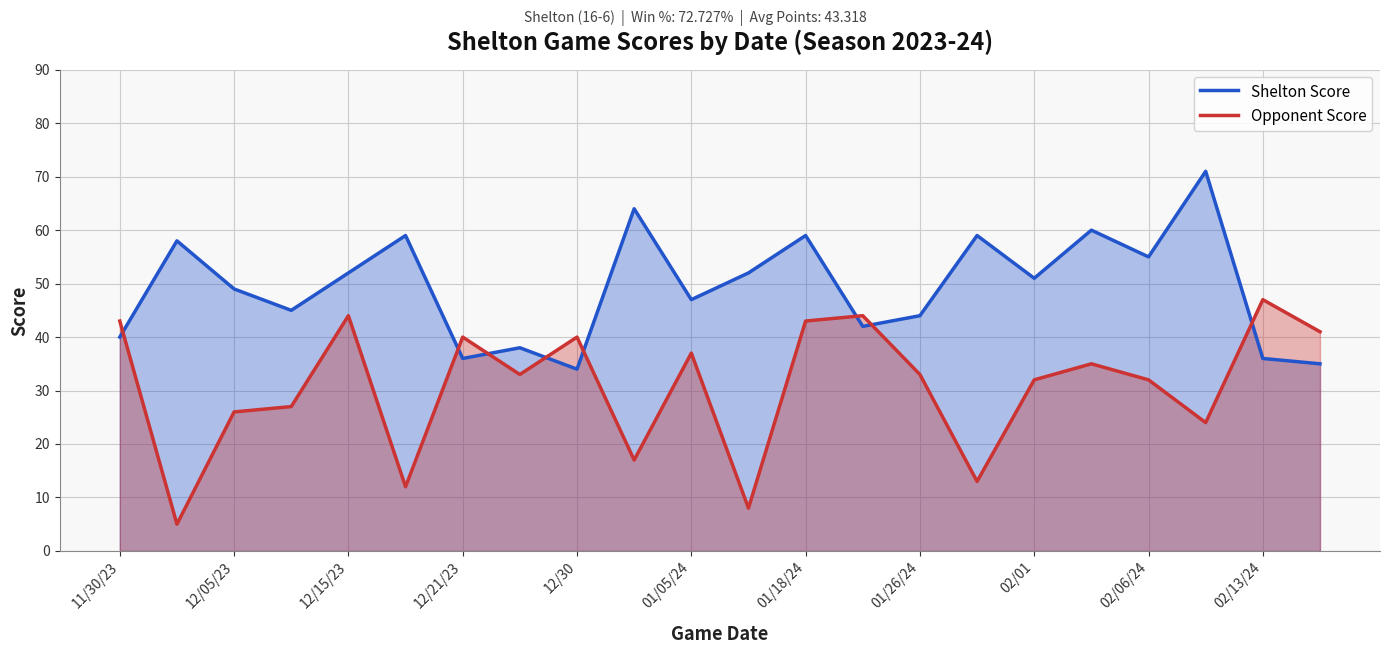

Does the chart display data point markers on the line(s)?

No